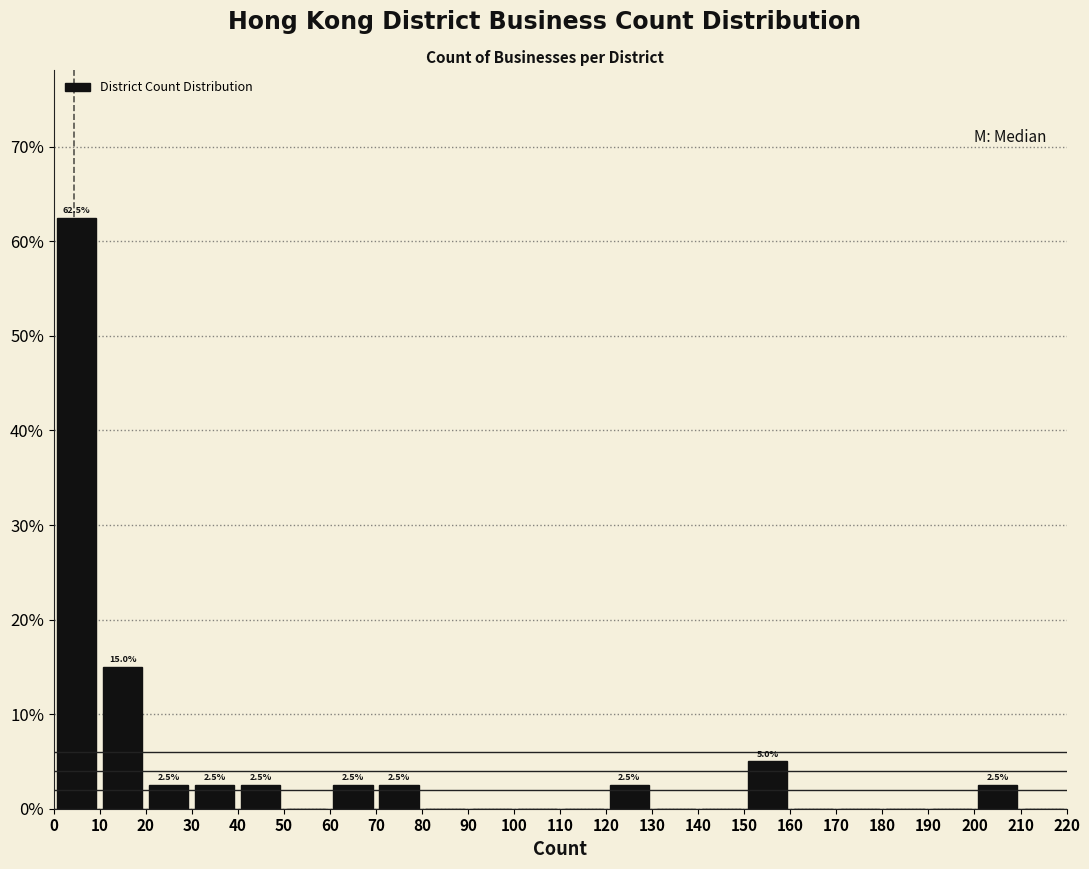

Which range on the x-axis has the tallest bar?

0 to 10